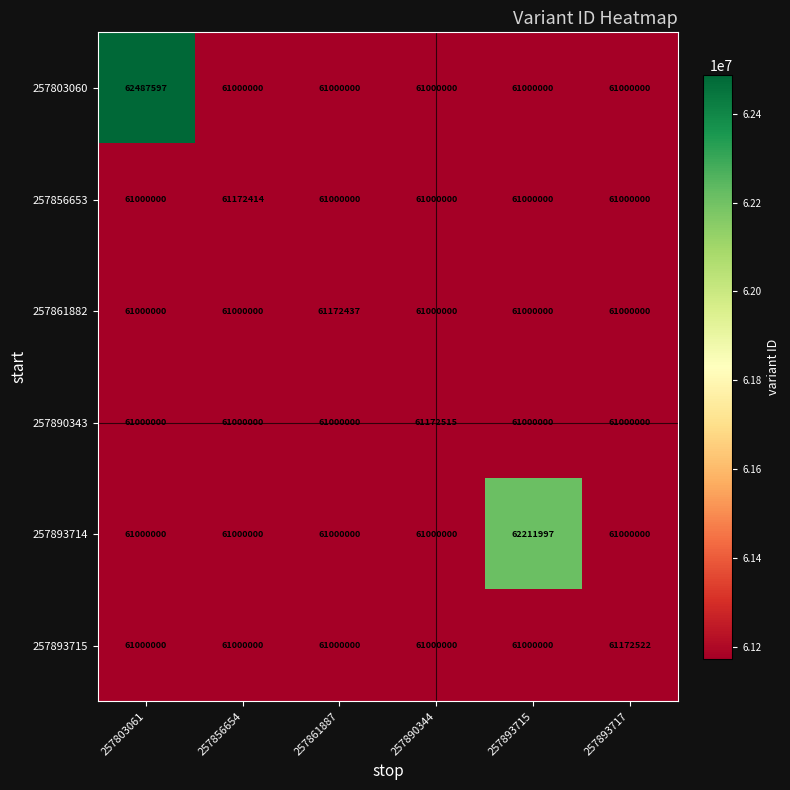

The 257893715 series shows 41279220 at 257890344. True or false?

False